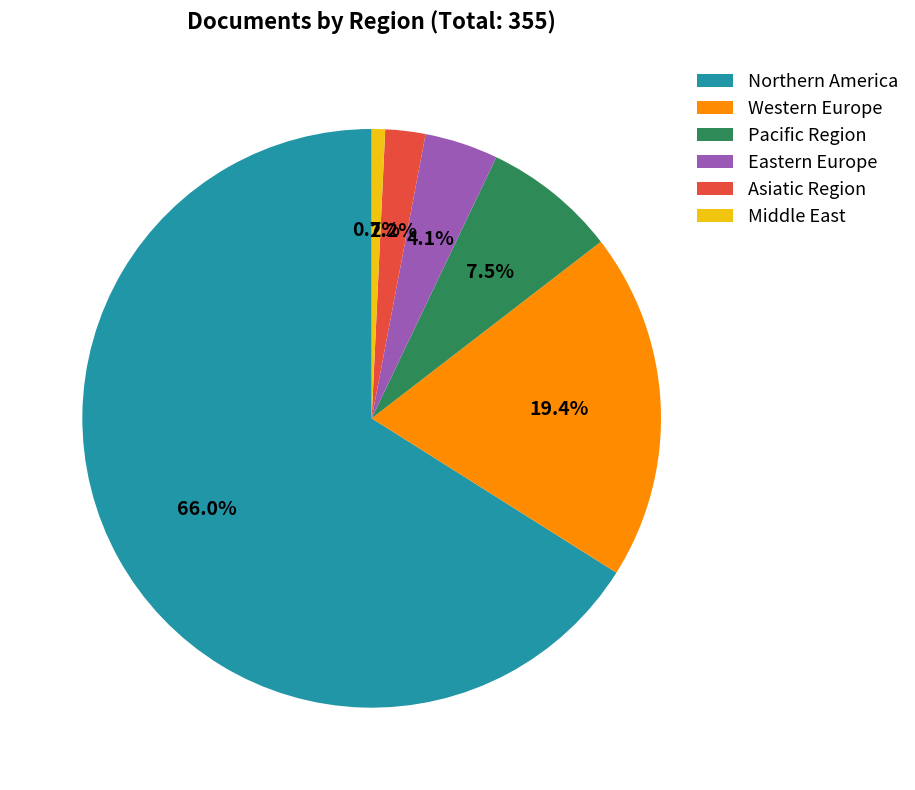

What is the ratio of the value at Eastern Europe to the value at Middle East?

5.5